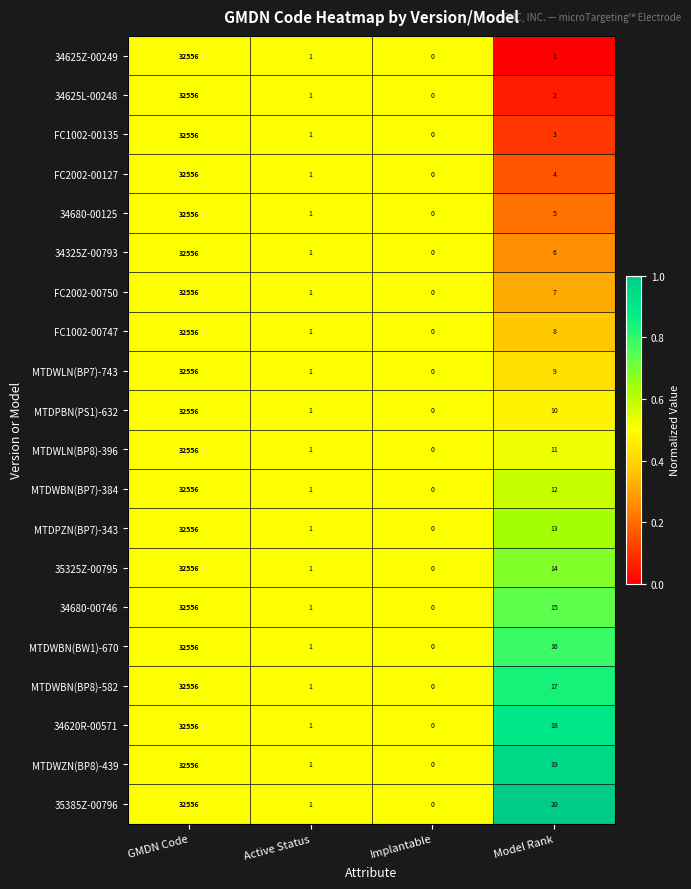

At which label does FC1002-00747 first exceed 8?

GMDN Code